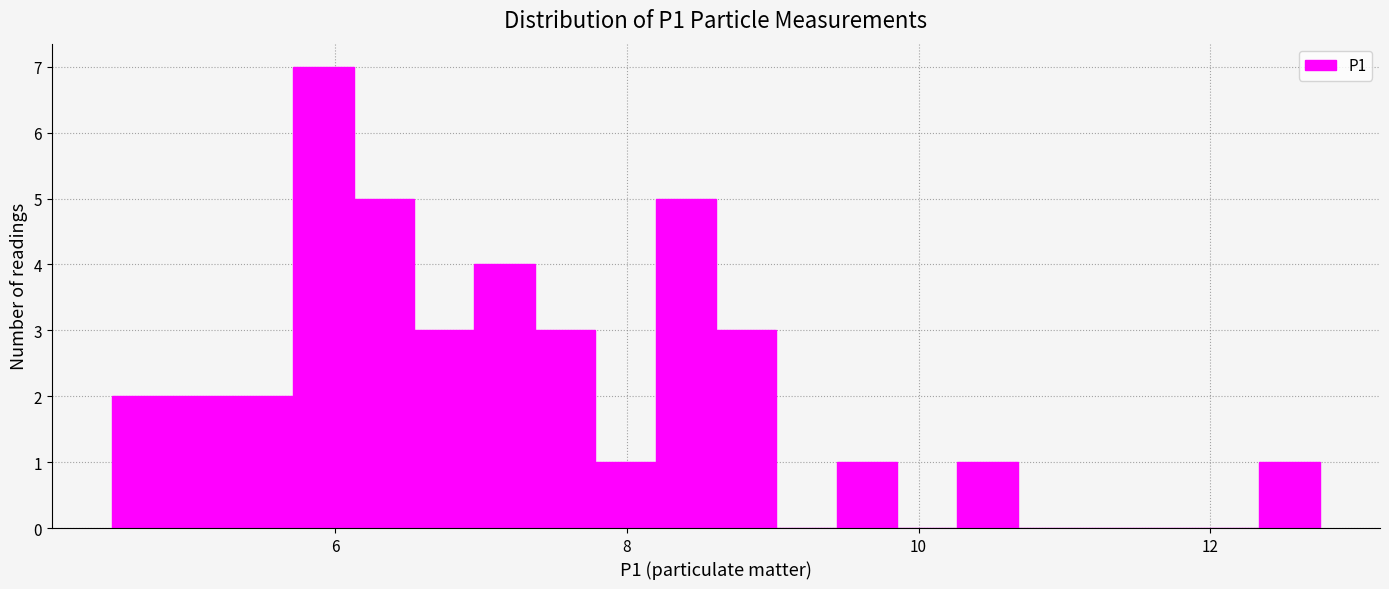

Around what value on the x-axis is the tallest bar? Give the approximate position of its centre, as read against the axis.

6.0